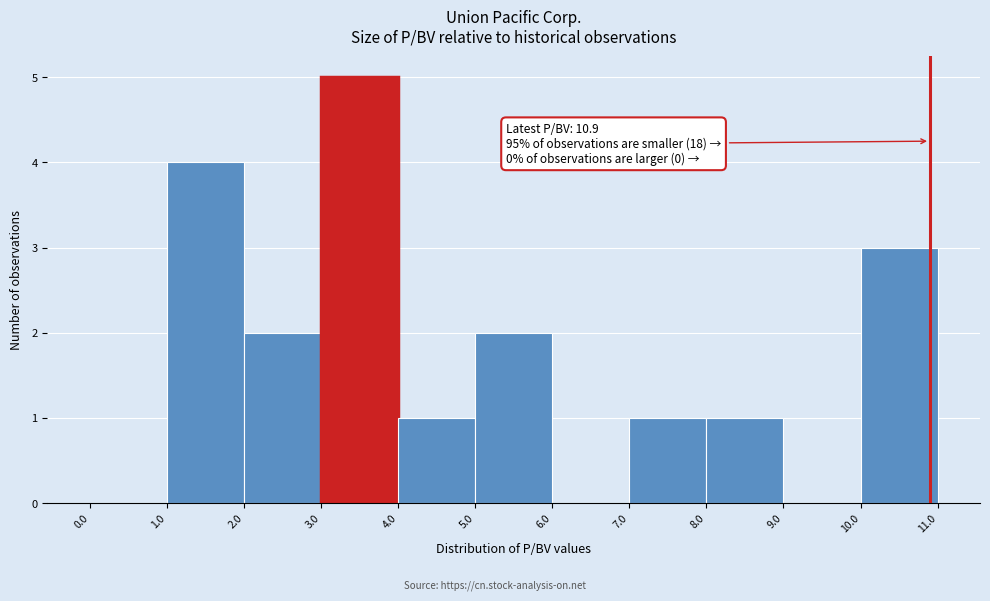

Over which range of the x-axis is the bar tallest?

3.0 to 4.0